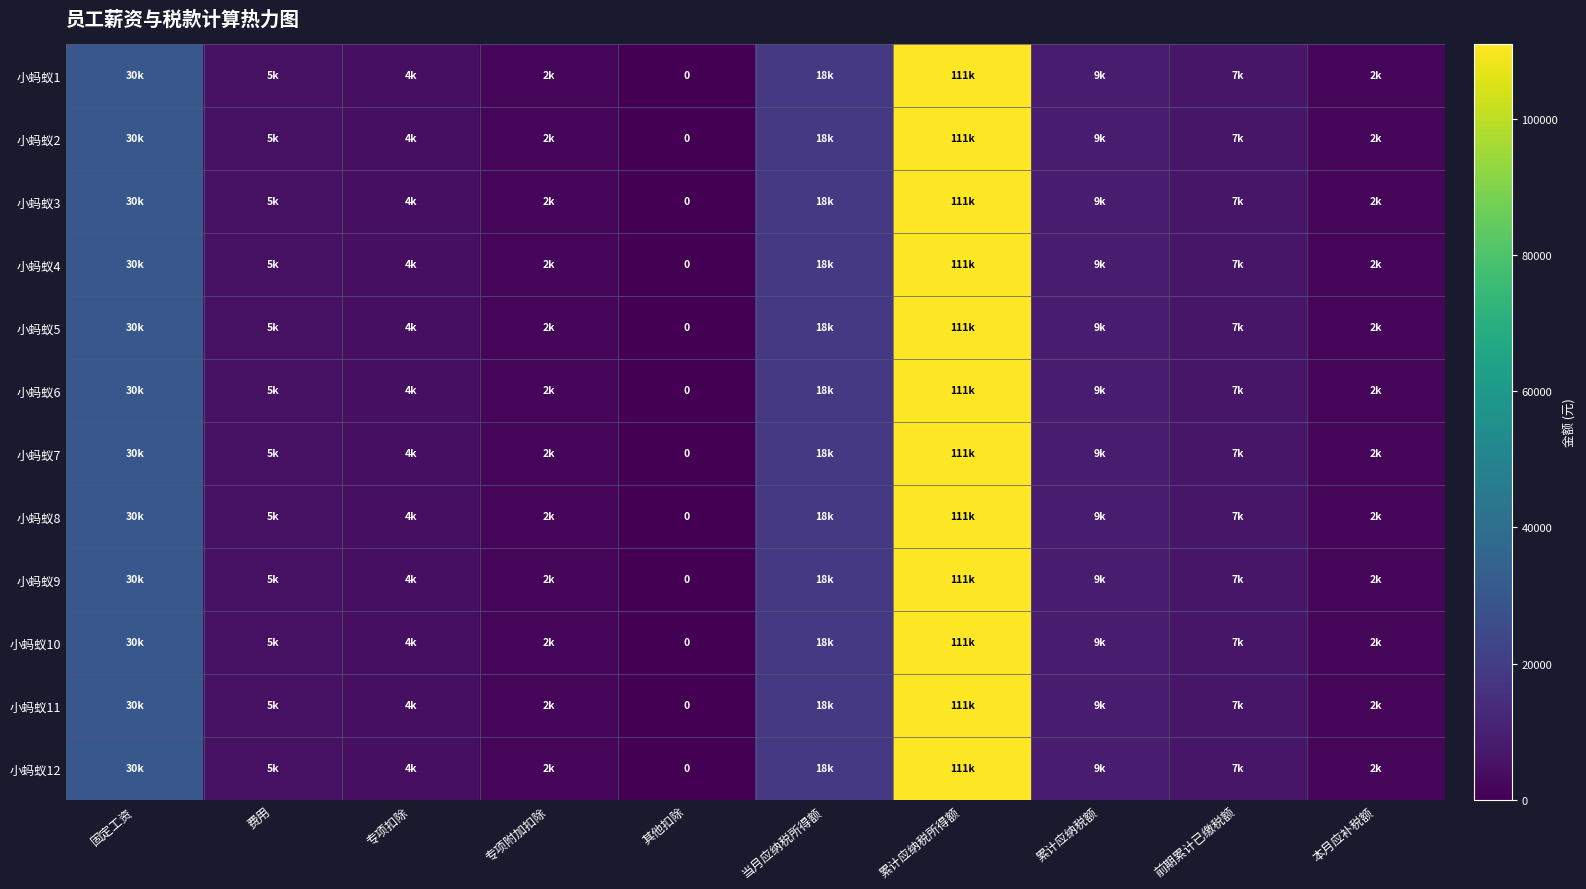

Which category has the highest value across all series?

累计应纳税所得额